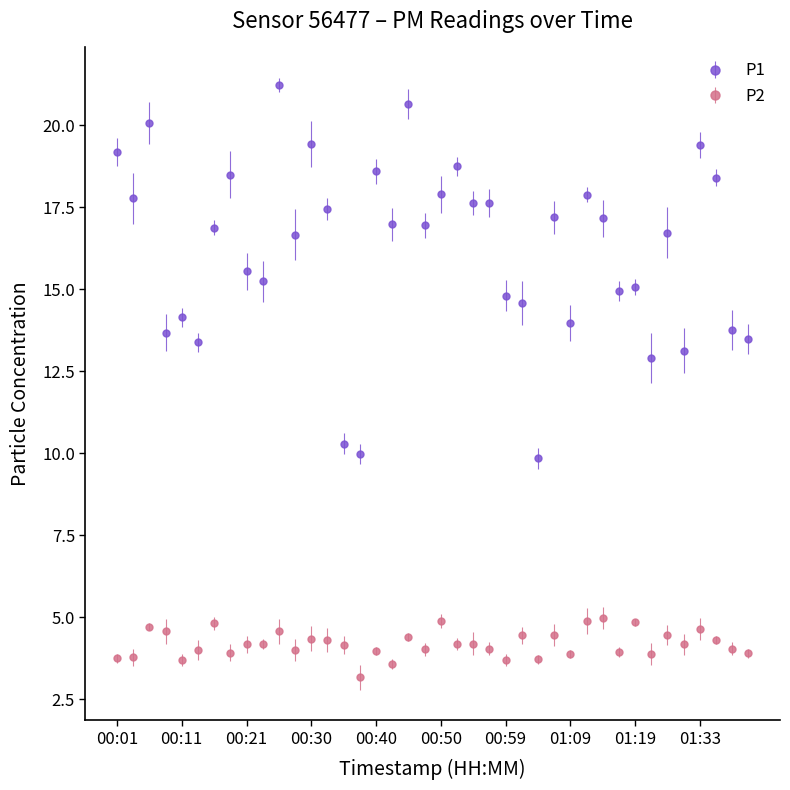

At how many categories does at least one series exceed 16?

23